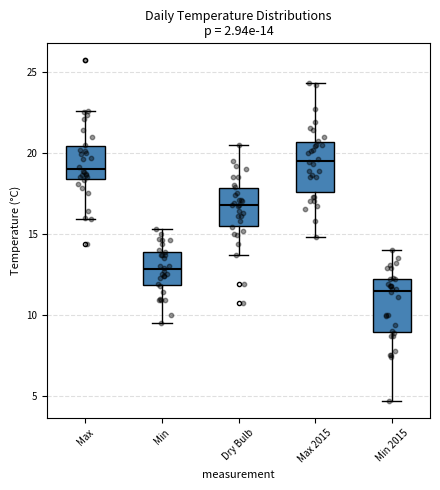

Which box has the lowest median line?

Min 2015